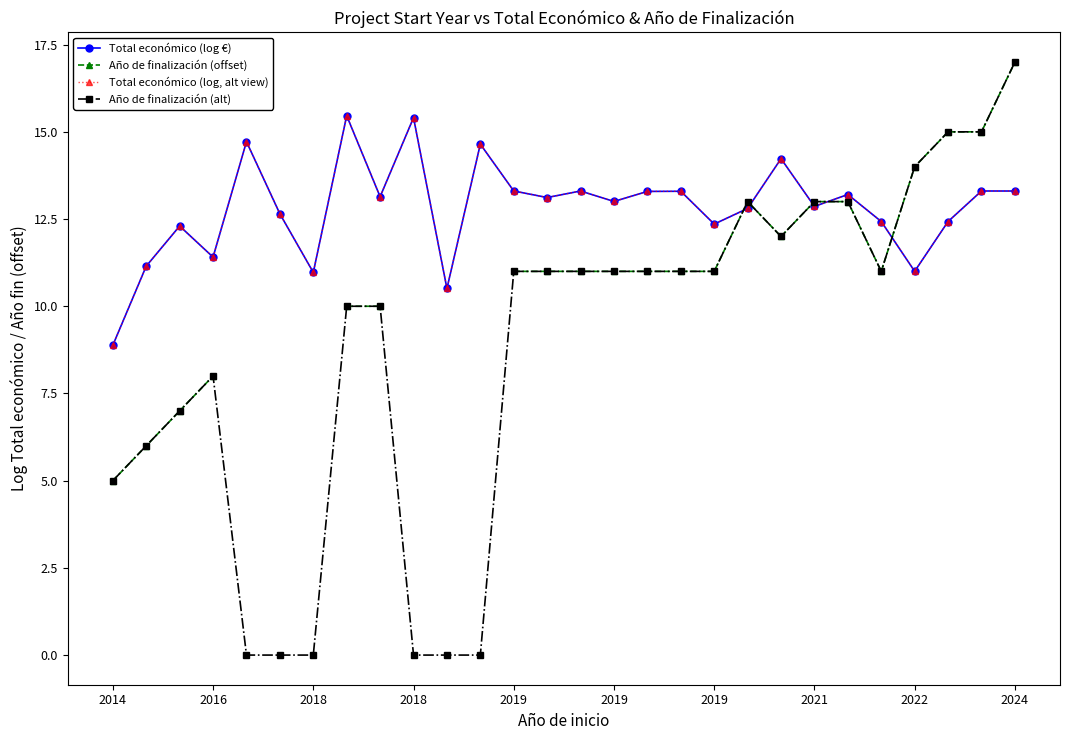

Which has a higher value, 2019 or 10?

2019